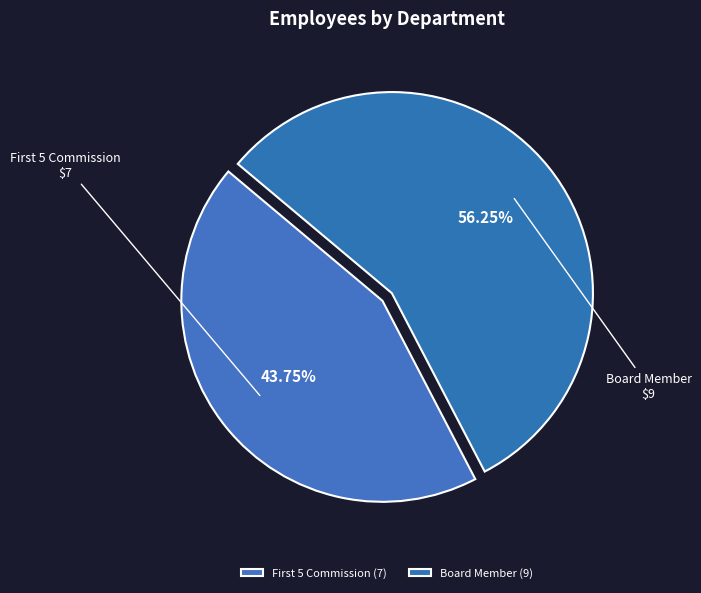

True or false: Board Member accounts for 56% of the total.

True